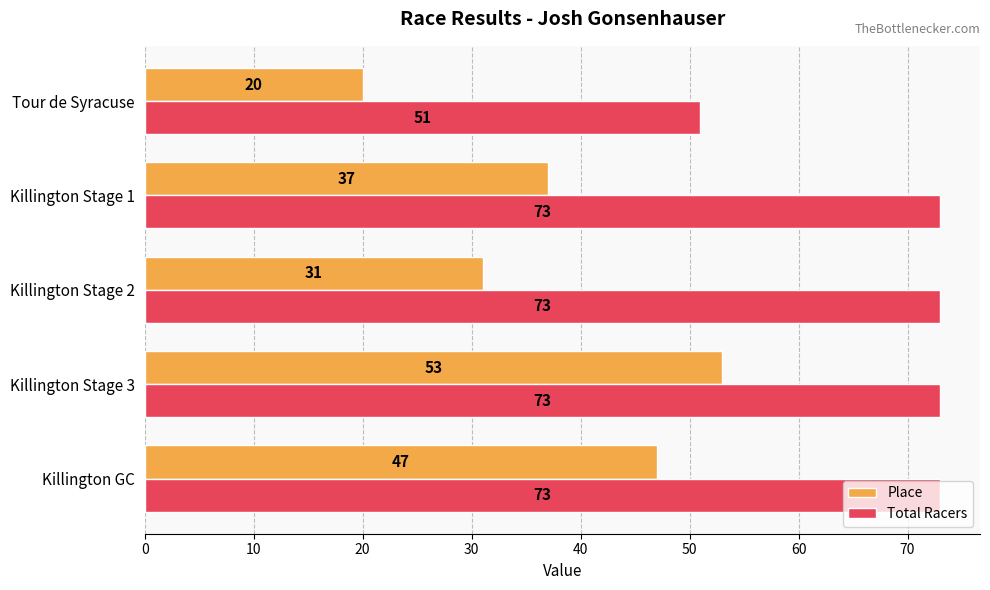

Is it true that Total Racers equals 83 at Tour de Syracuse?

False